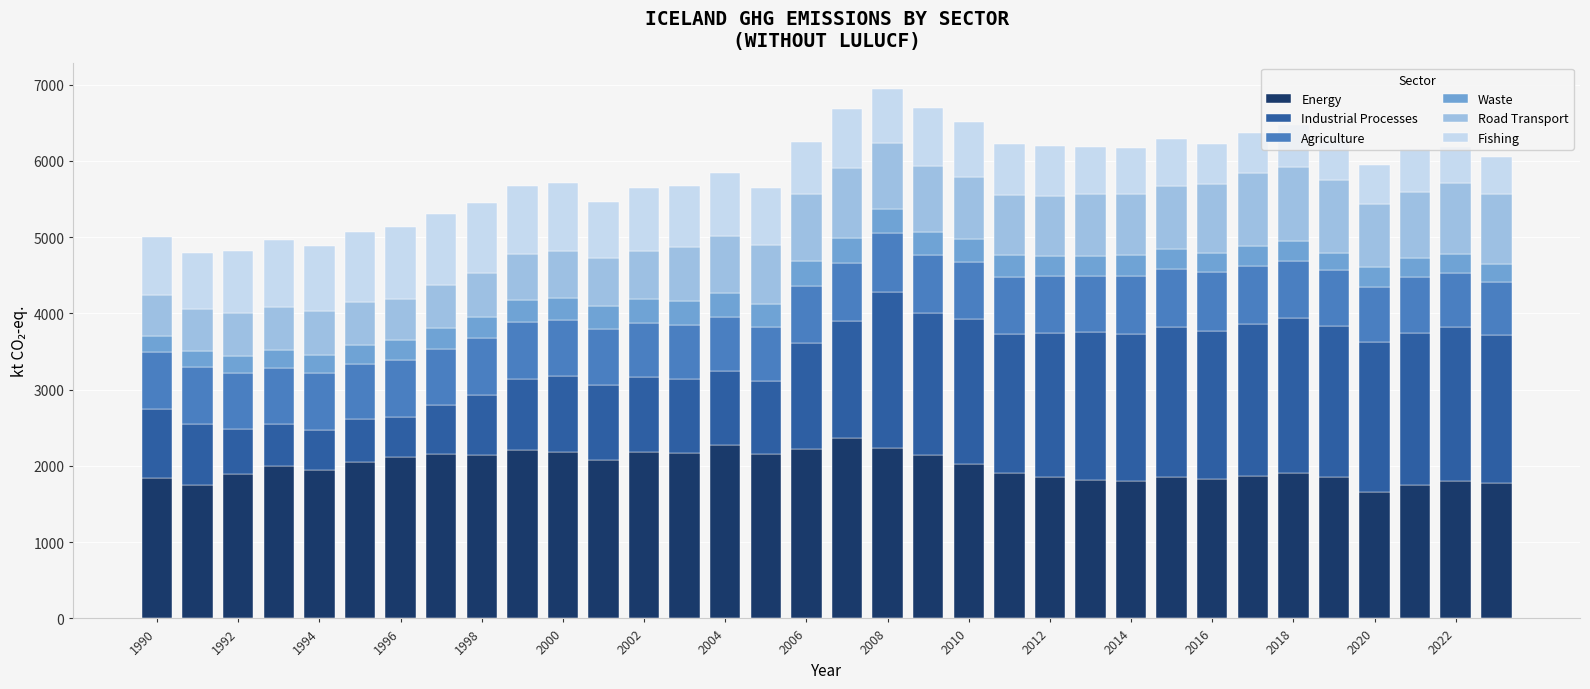

What is the minimum value for Energy?

1664.3